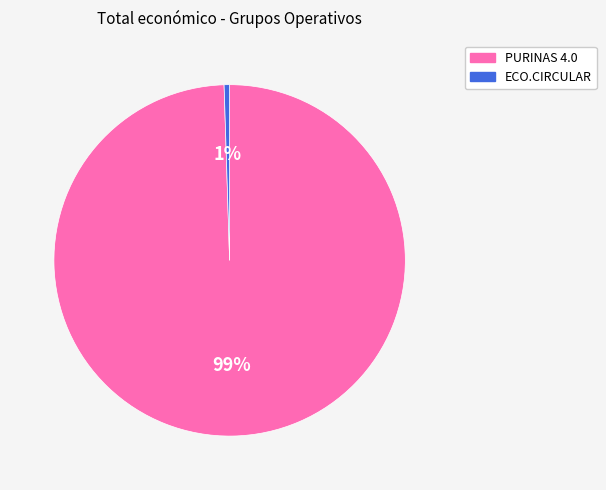

To the nearest percent, what portion does ECO.CIRCULAR represent?

1%